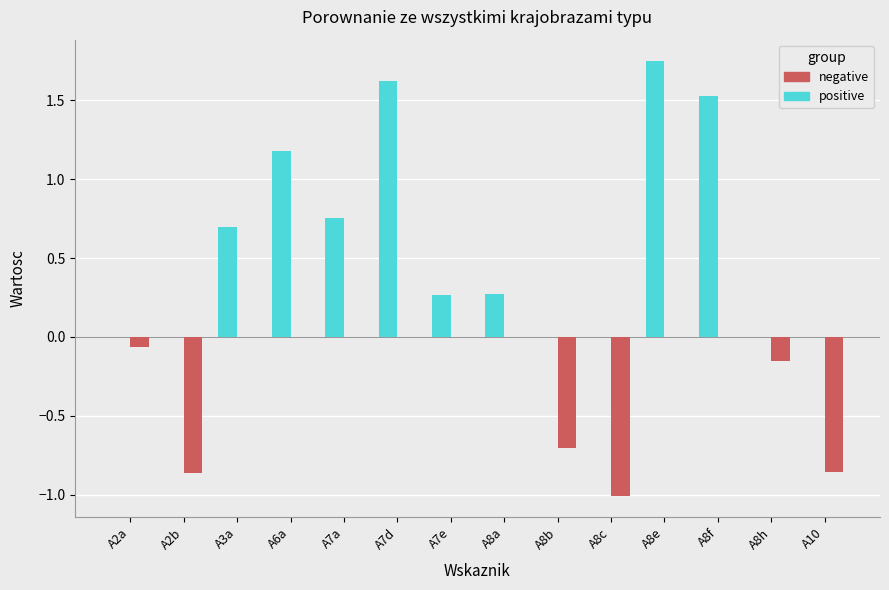

What is the total value across all series at A8b?

-0.7